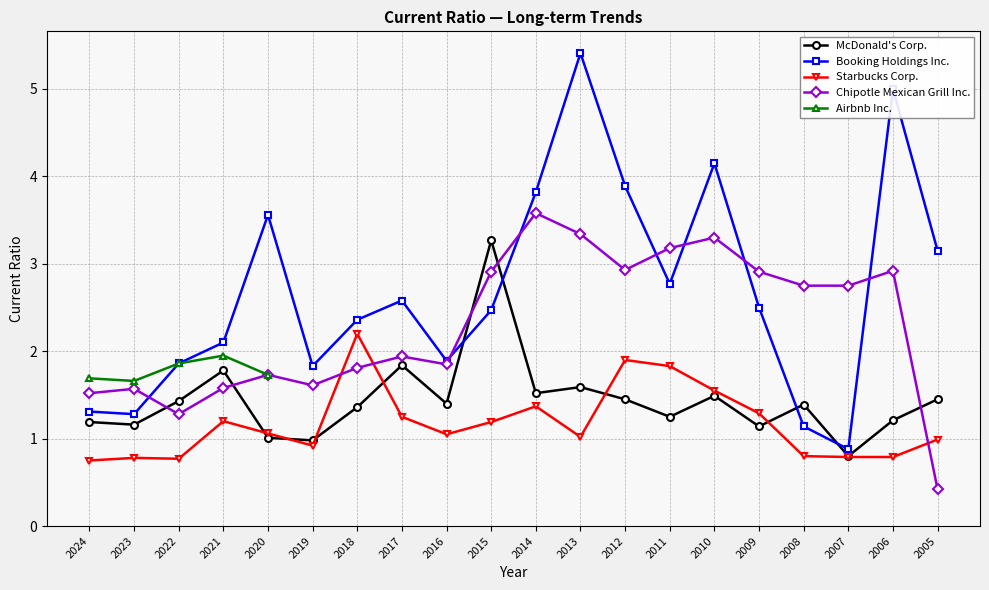

What is the value of the McDonald's Corp. point at the 4th from the left?

1.8